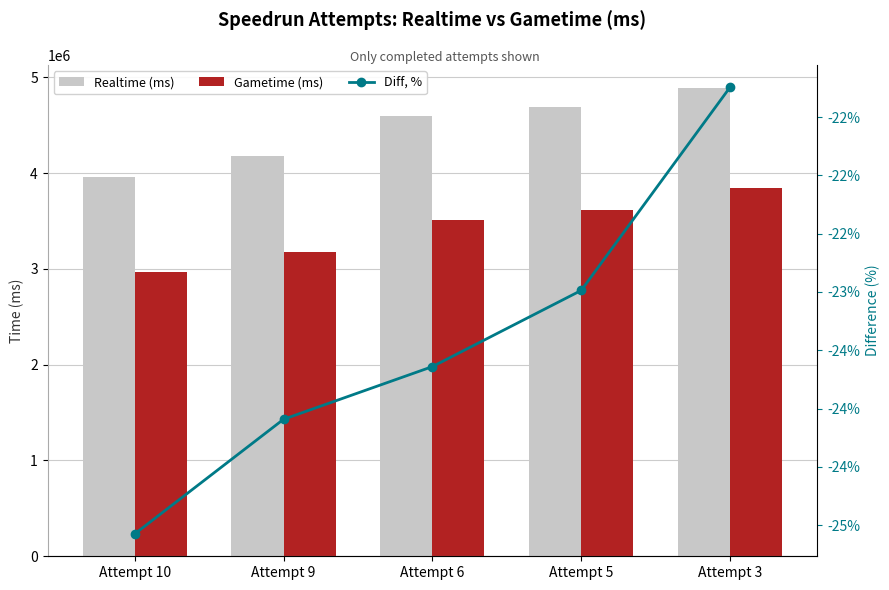

What are all the series names shown in the legend?

Realtime (ms), Gametime (ms), Diff, %